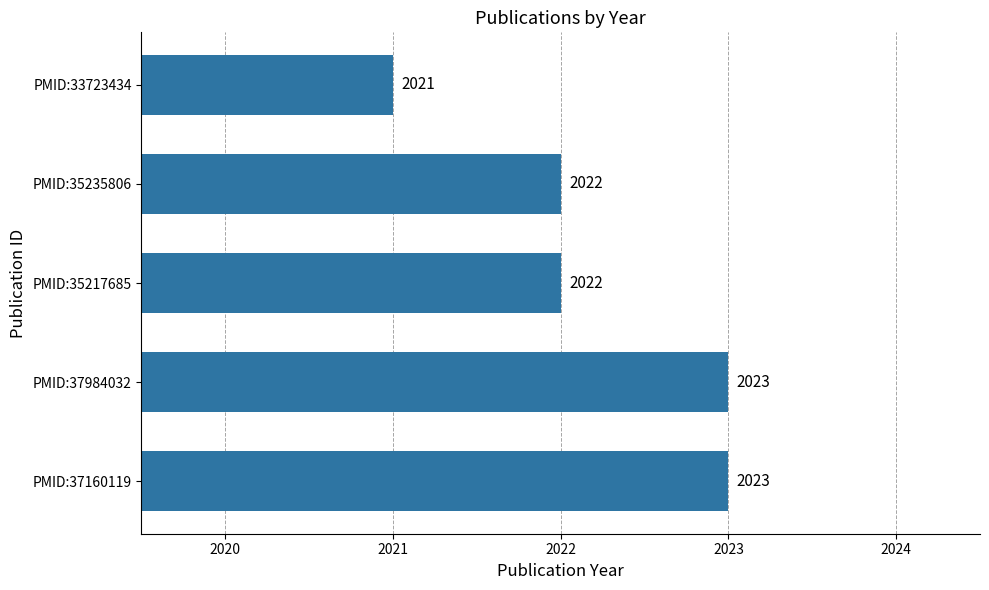

What is the ratio of the value at PMID:37160119 to the value at PMID:37984032?

1.0